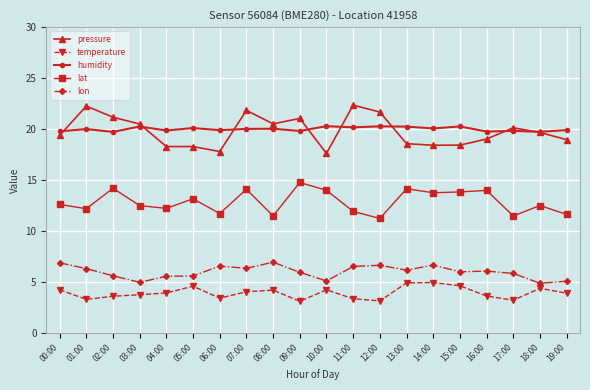

True or false: lat and lon intersect in this chart.

False